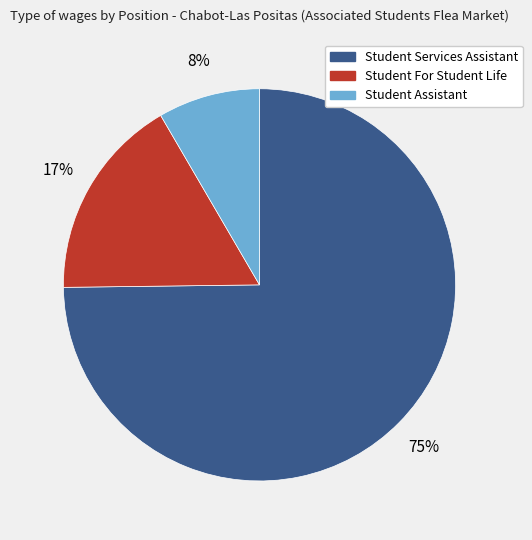

How many slices are in this pie chart?

3